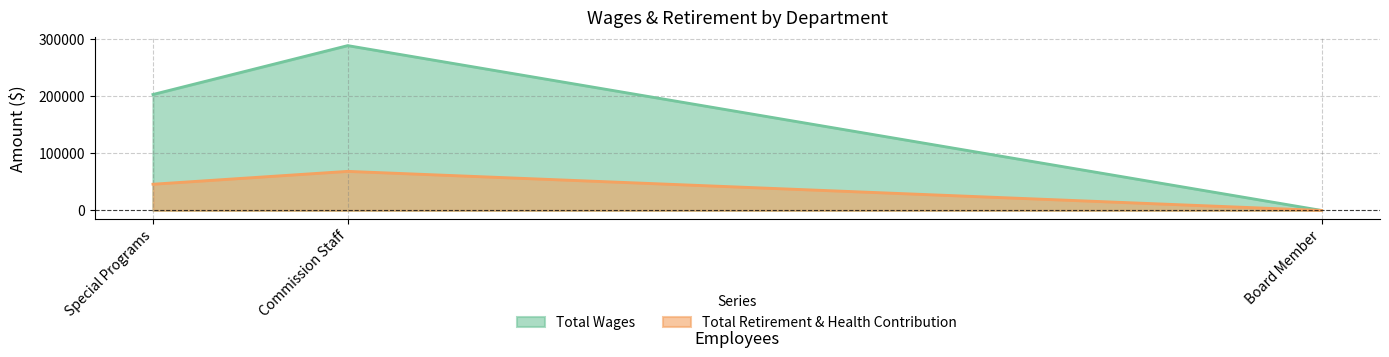

At which label is Total Retirement & Health Contribution closest to 34276?

Special Programs